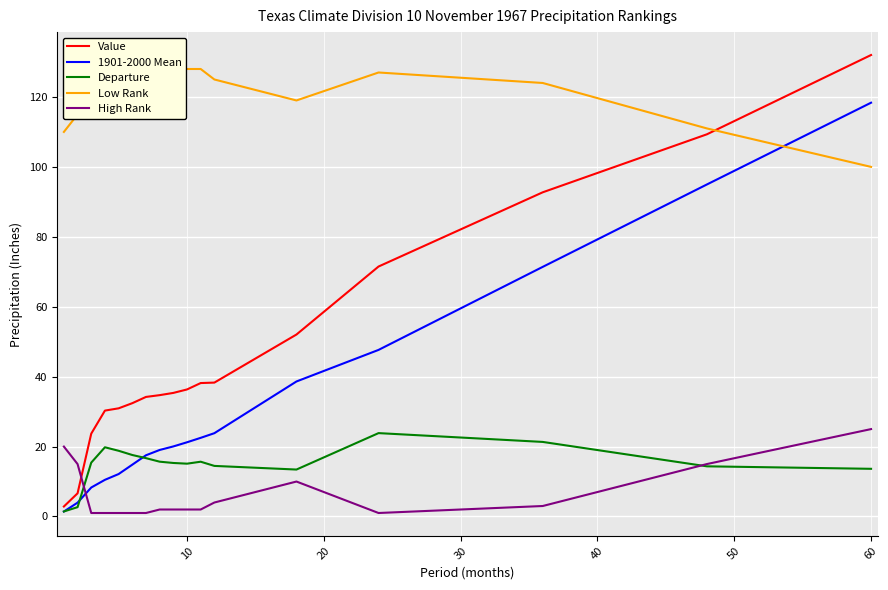

What is the maximum value for 1901-2000 Mean?

118.4